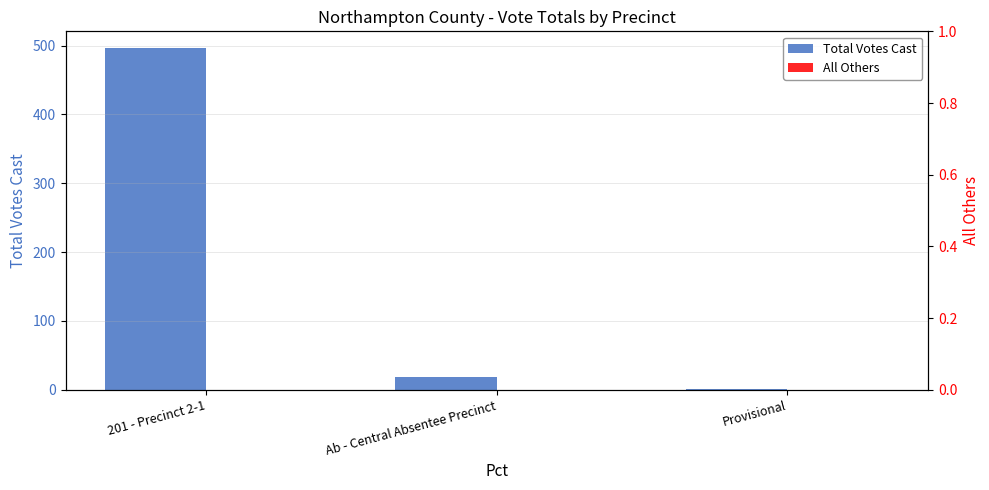

At which category does the chart reach its peak across all series?

201 - Precinct 2-1